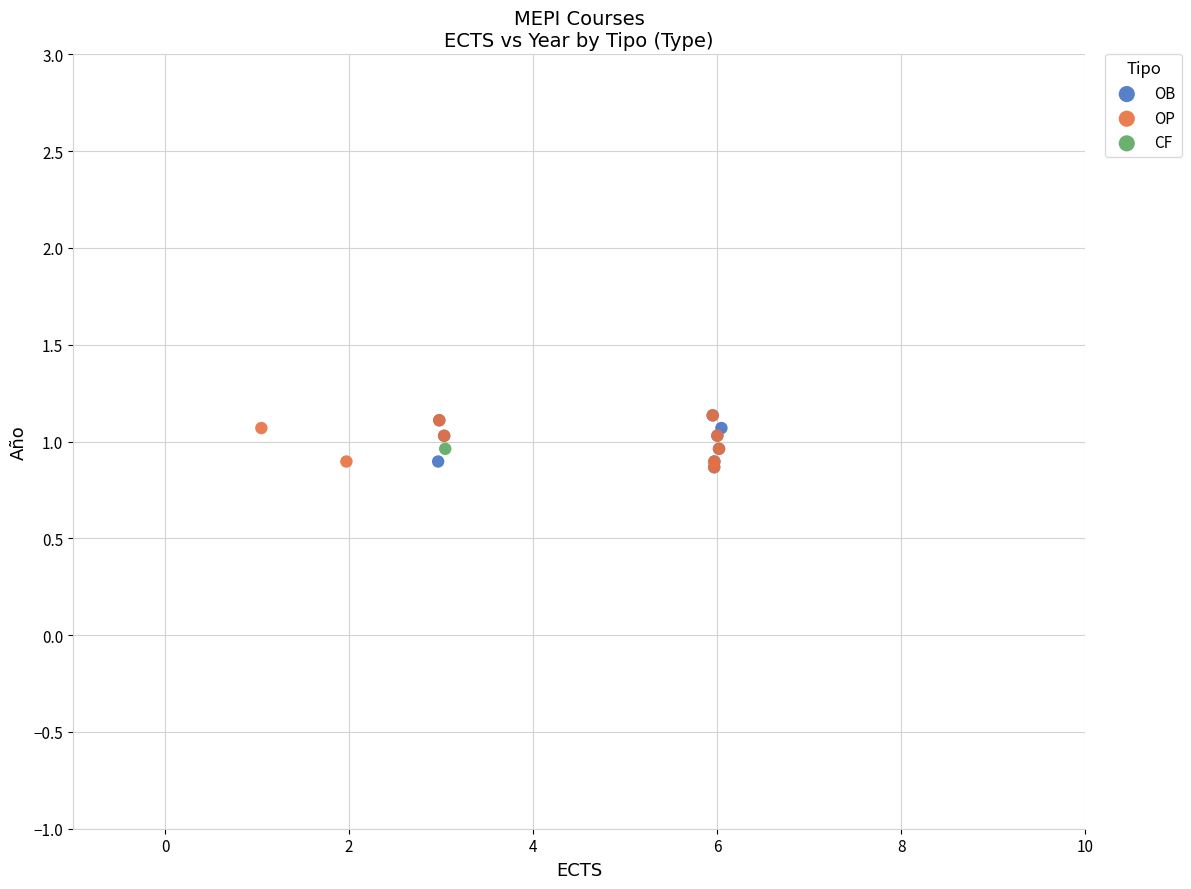

What are all the series names shown in the legend?

OB, OP, CF